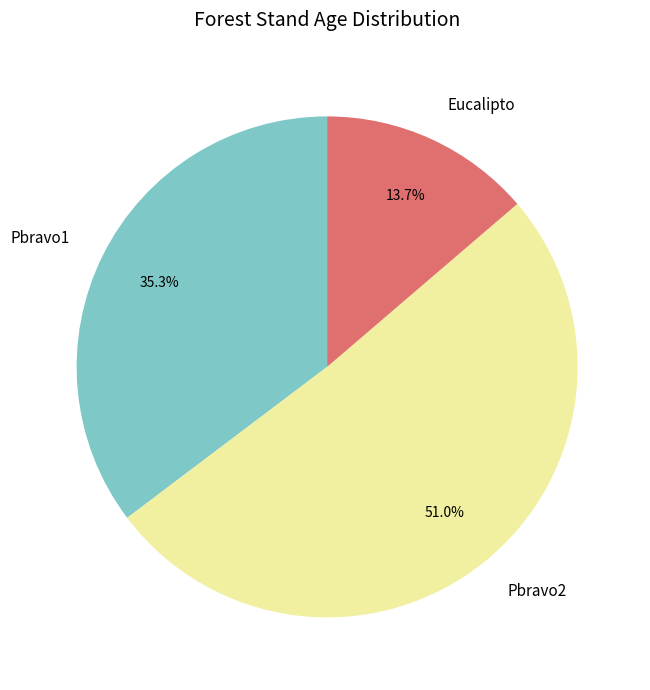

To the nearest percent, what percentage of the pie is Pbravo1?

35%